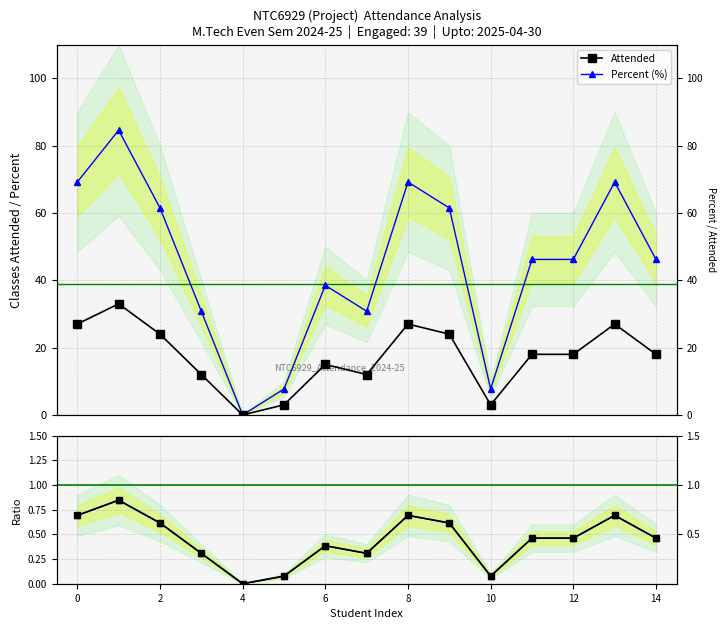

Does the chart display data point markers on the line(s)?

Yes